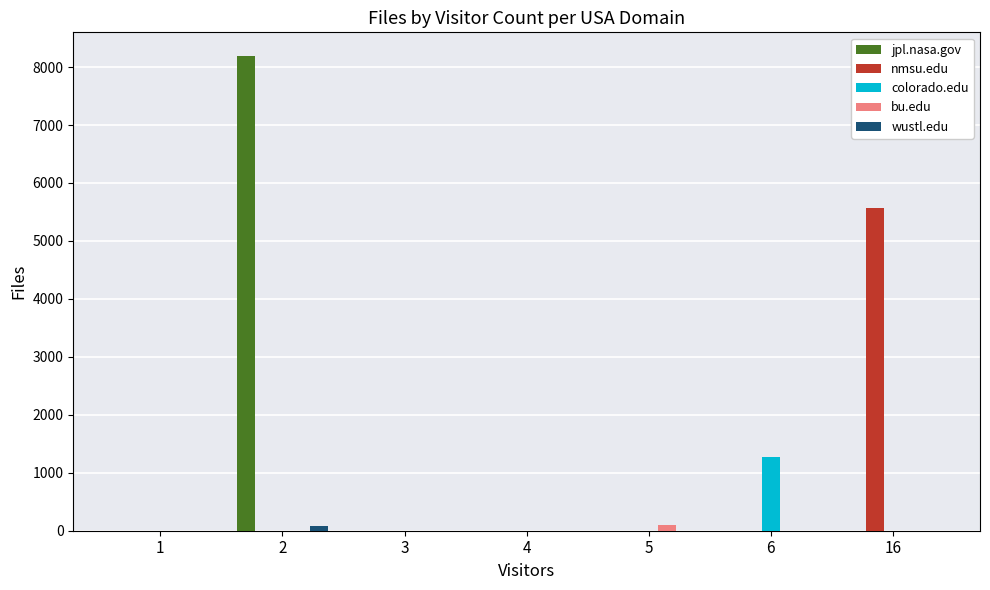

At which category is the sum across all series the highest?

2